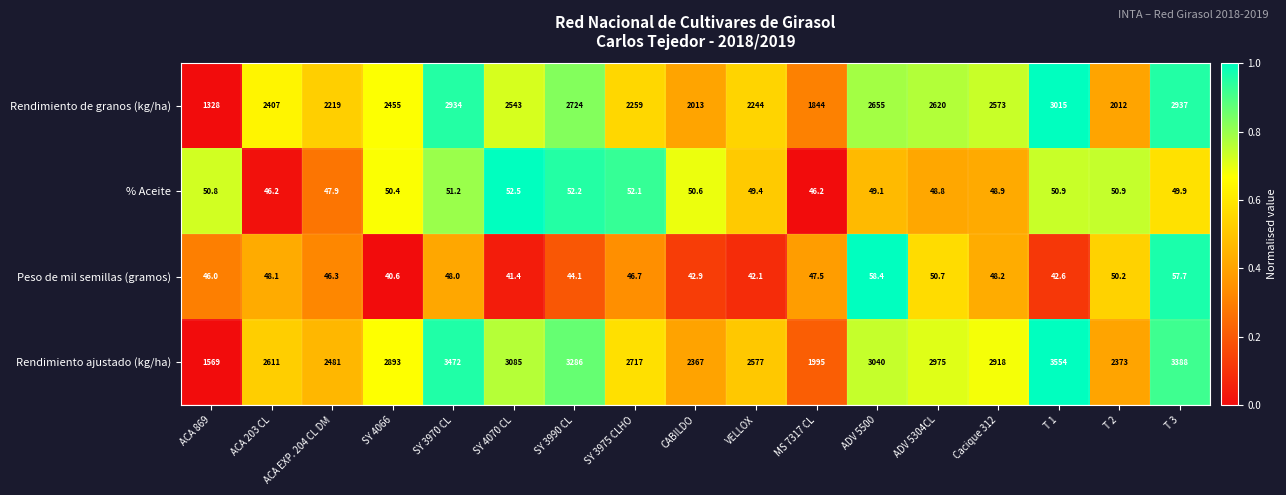

At which category is the sum across all series the highest?

T 1